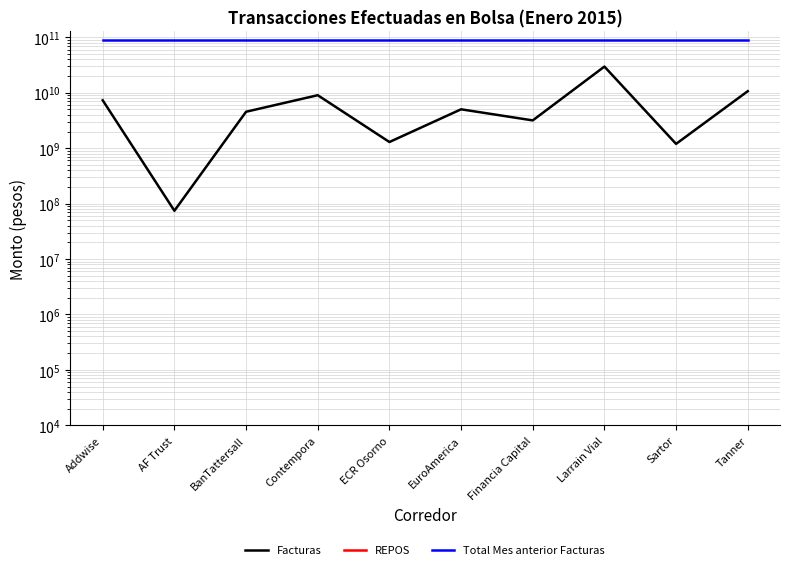

True or false: REPOS and Facturas intersect in this chart.

False